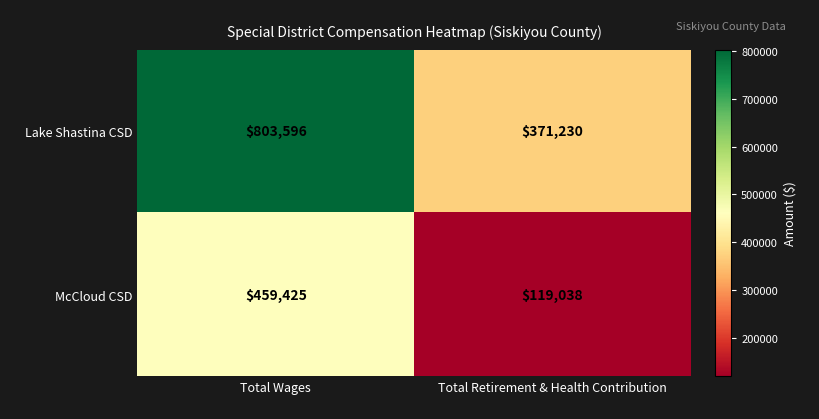

Which series has the largest range (max minus min)?

Lake Shastina CSD